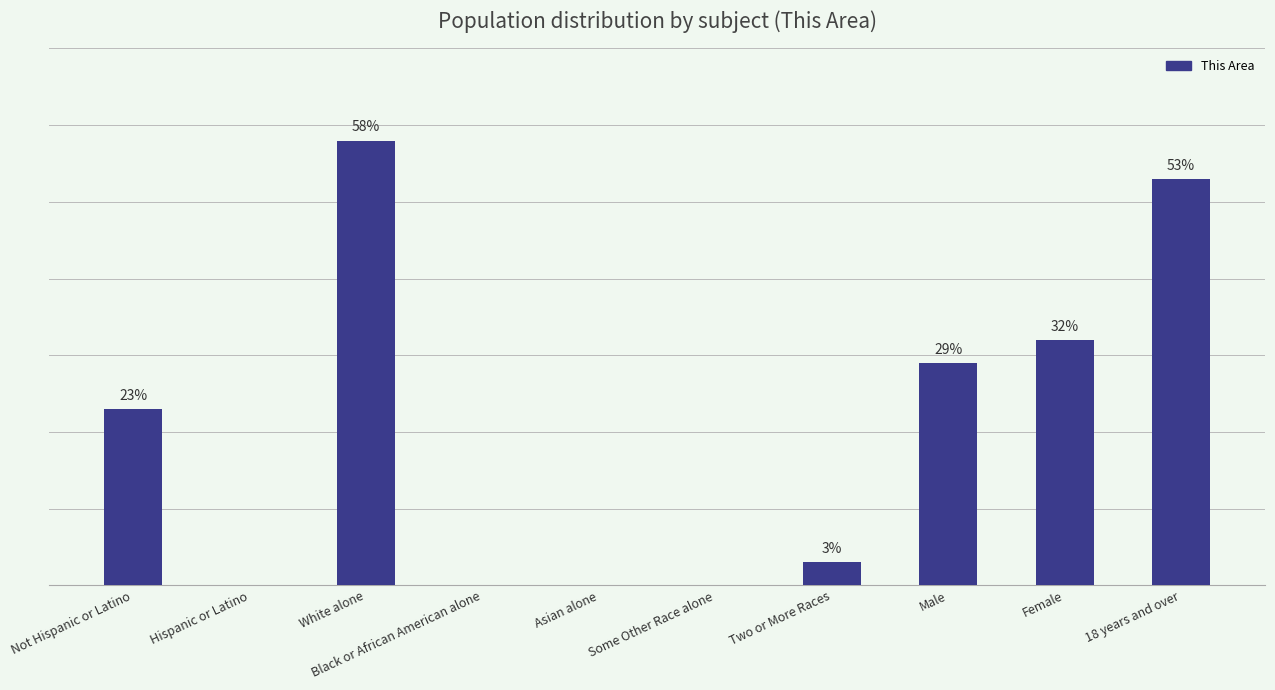

Which category has the highest value across all series?

White alone